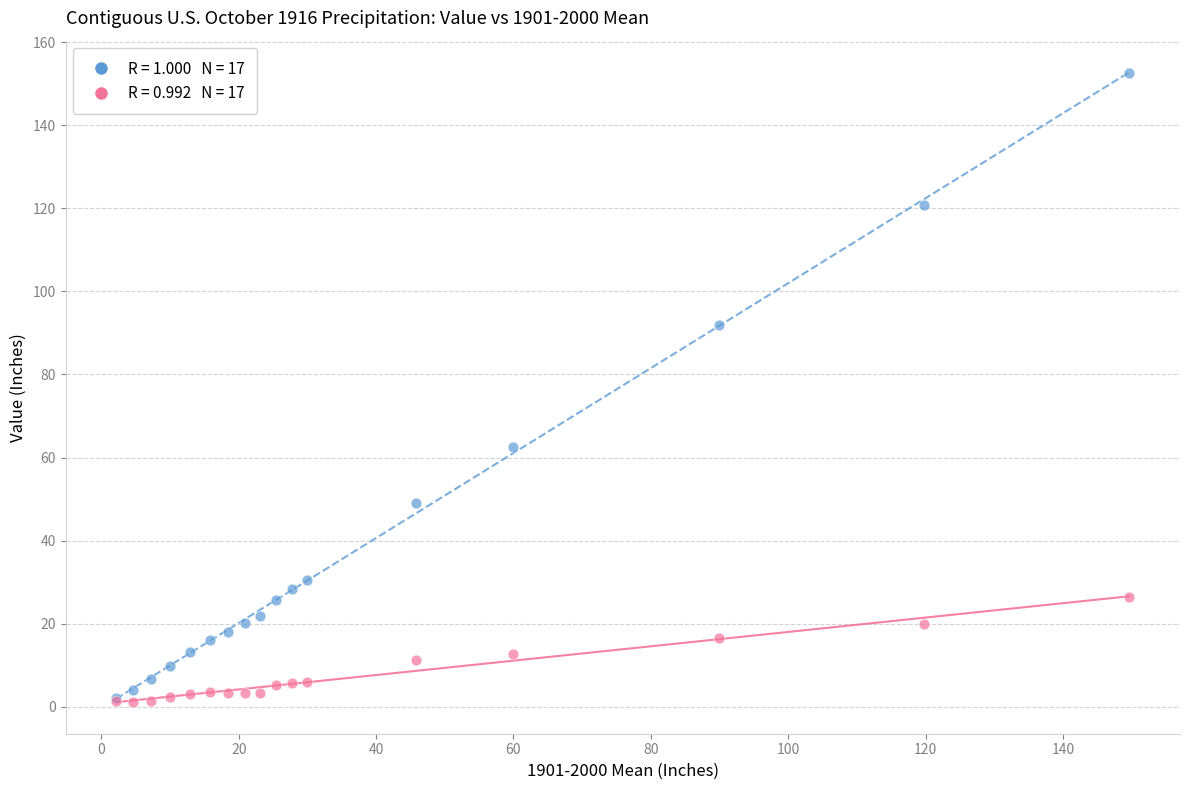

Across all series, what Y value is closest to 76?

62.5